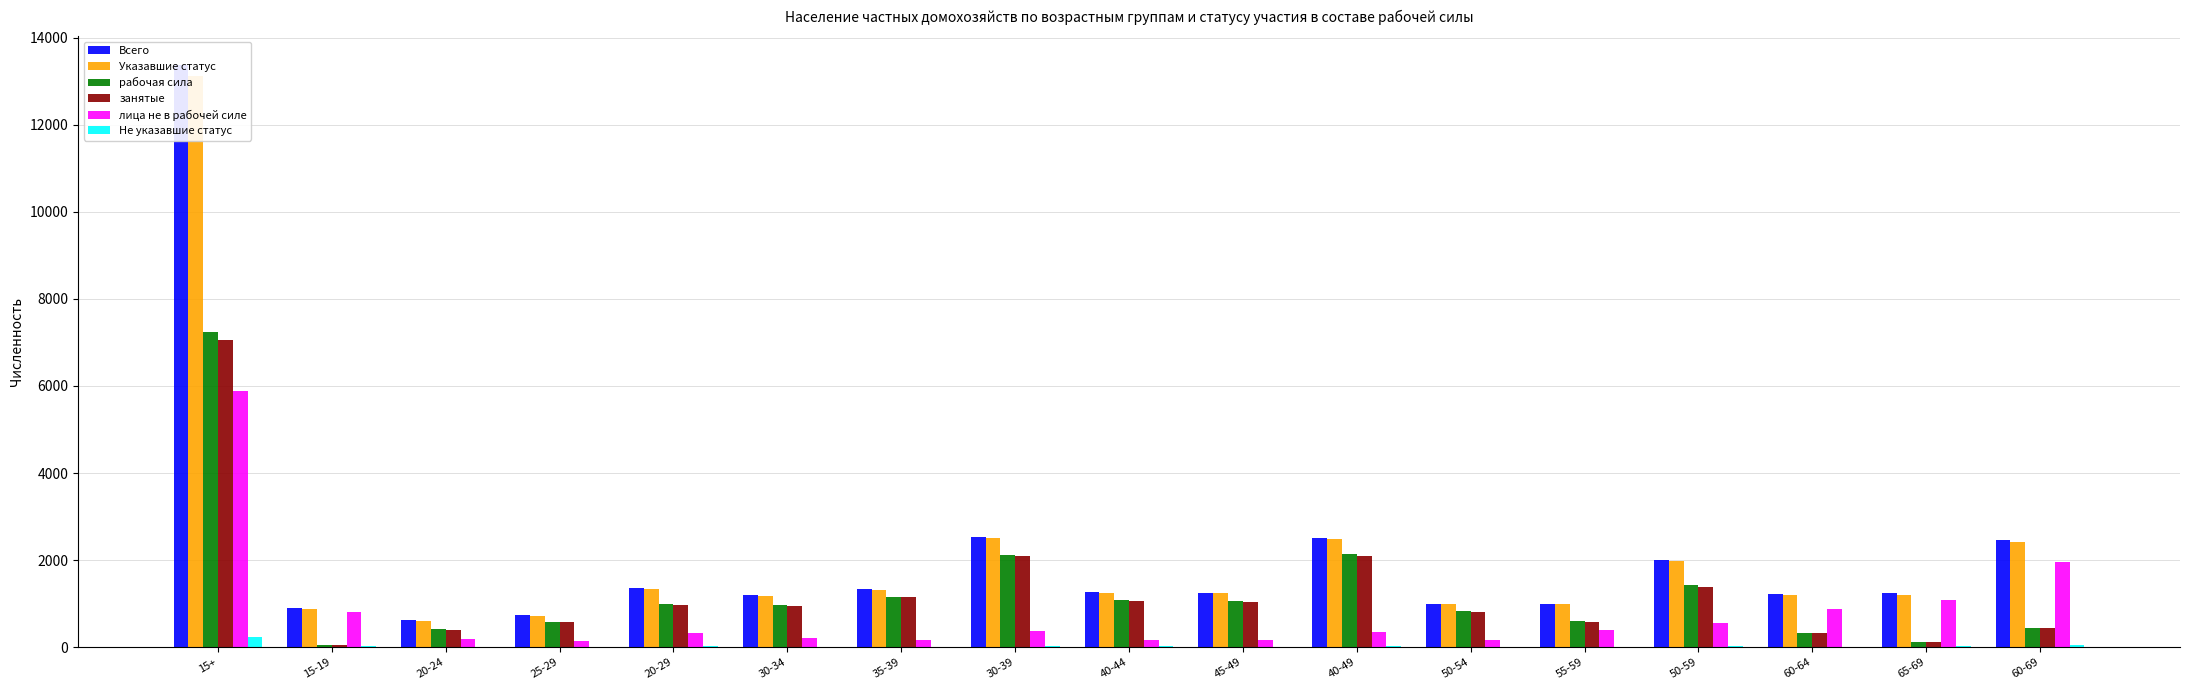

What is the approximate value of Не указавшие статус at 40-49, to the nearest 5?

30